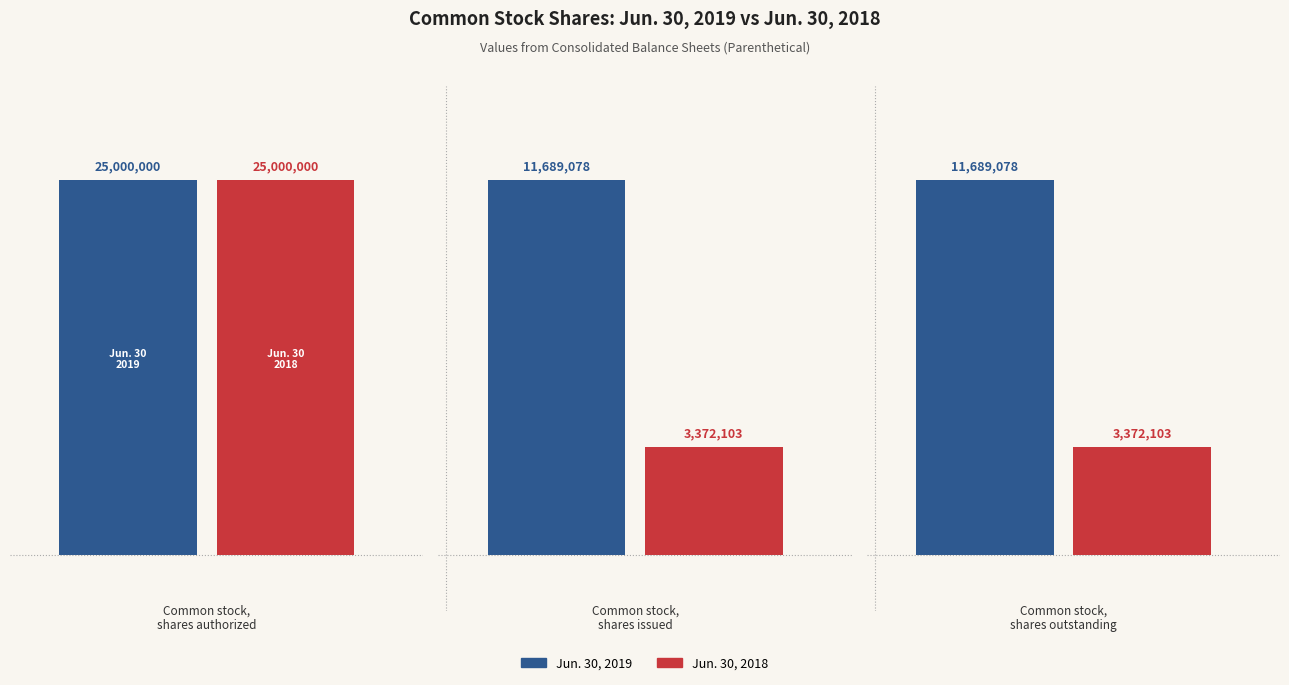

At how many categories does at least one series exceed 9102425?

3